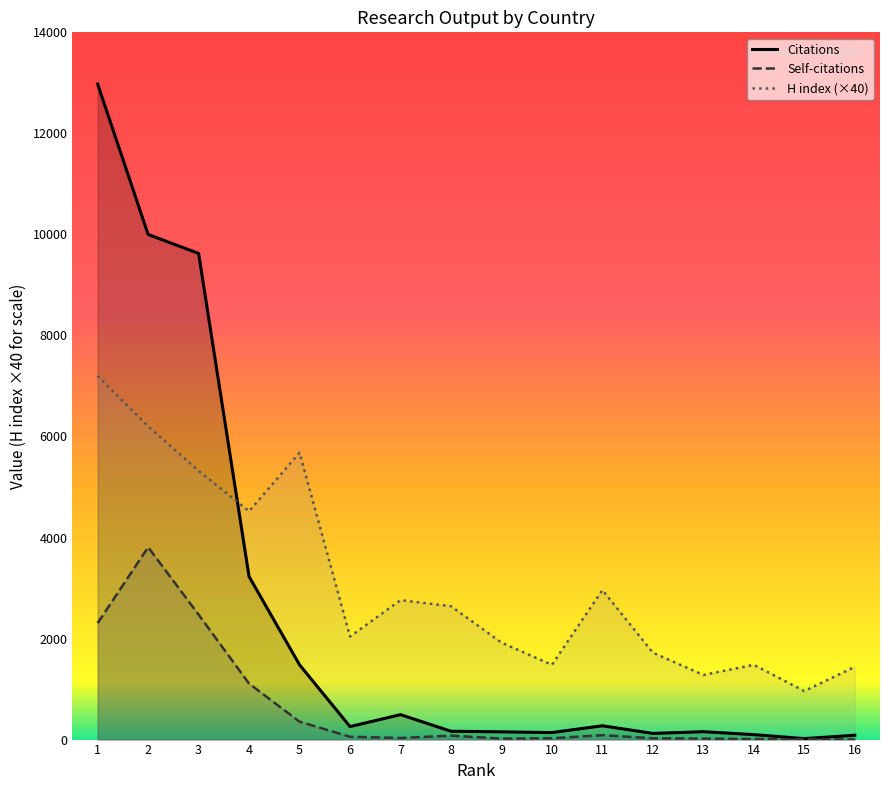

What are all the series names shown in the legend?

Citations, Self-citations, H index (×40)